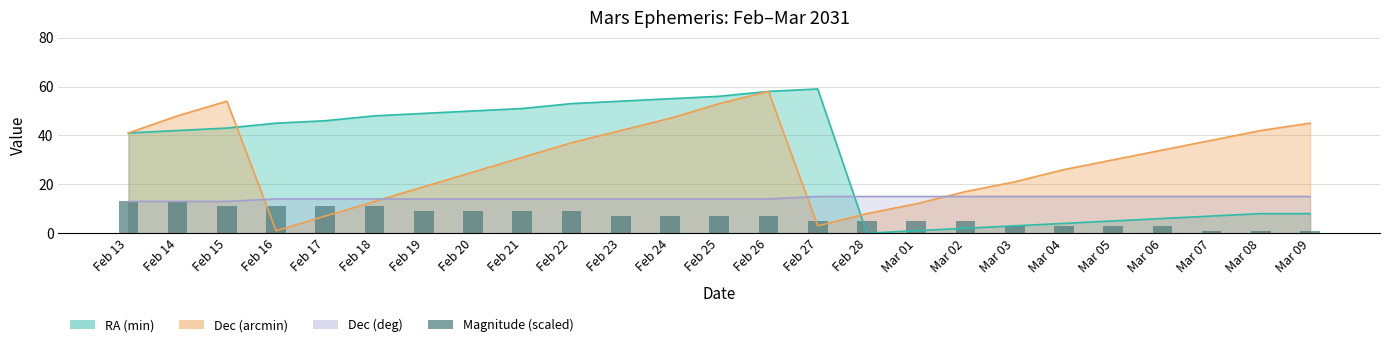

Does the chart contain stacked bars?

No